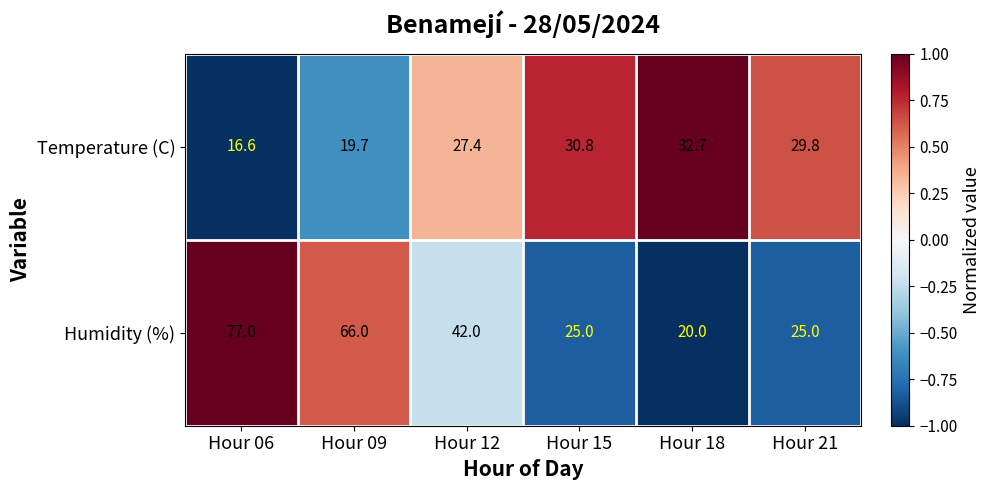

Which label corresponds to the smallest value in the chart?

Hour 06